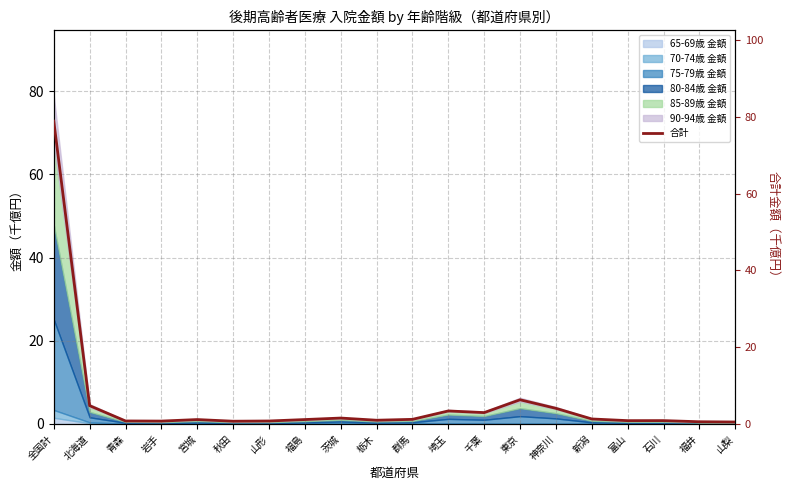

What is the change in value from 山形 to 山梨?

-0.3